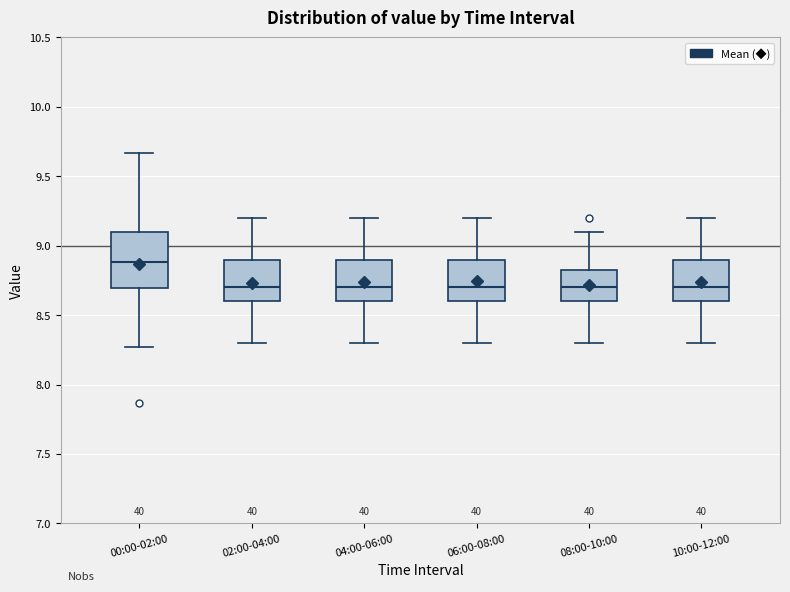

Which box's median line is the highest?

00:00-02:00